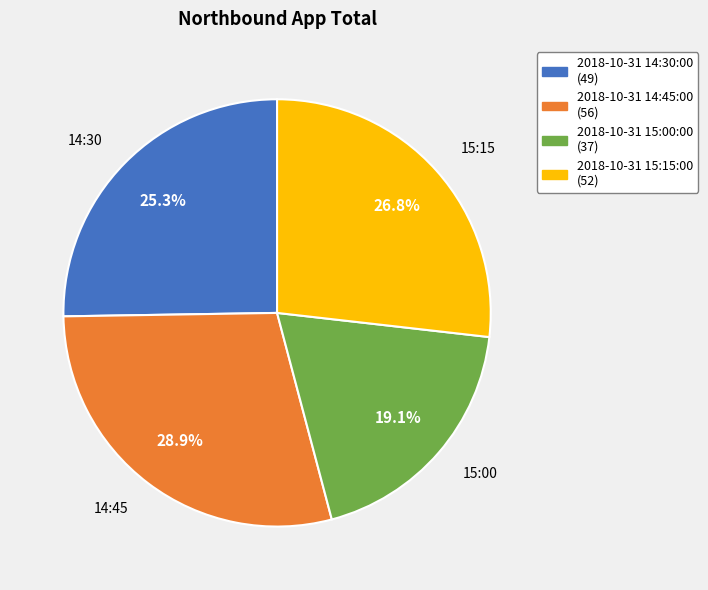

Count the number of slices in the pie.

4